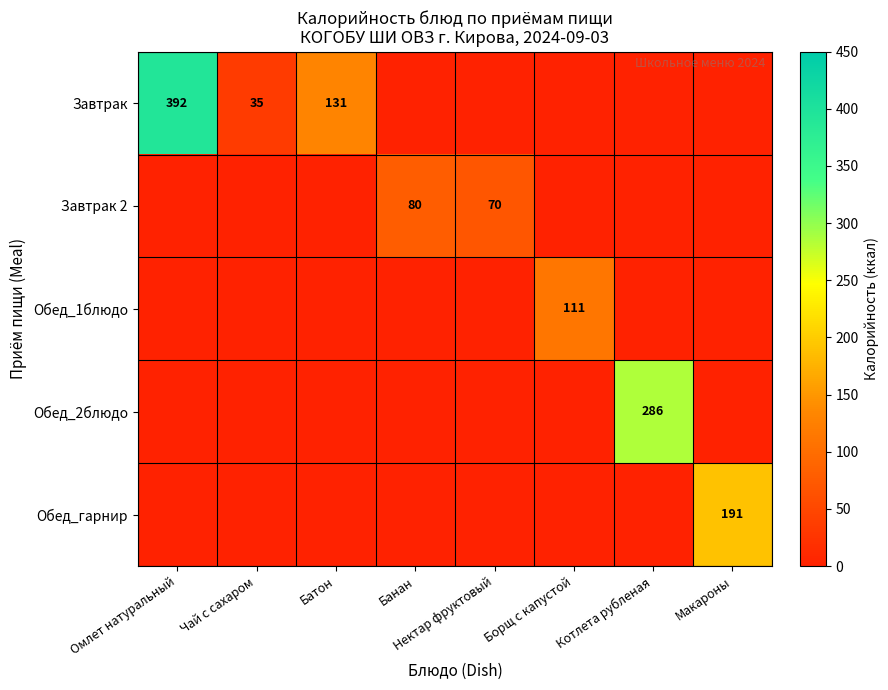

The value of Завтрак at Омлет натуральный is 631. True or false?

False